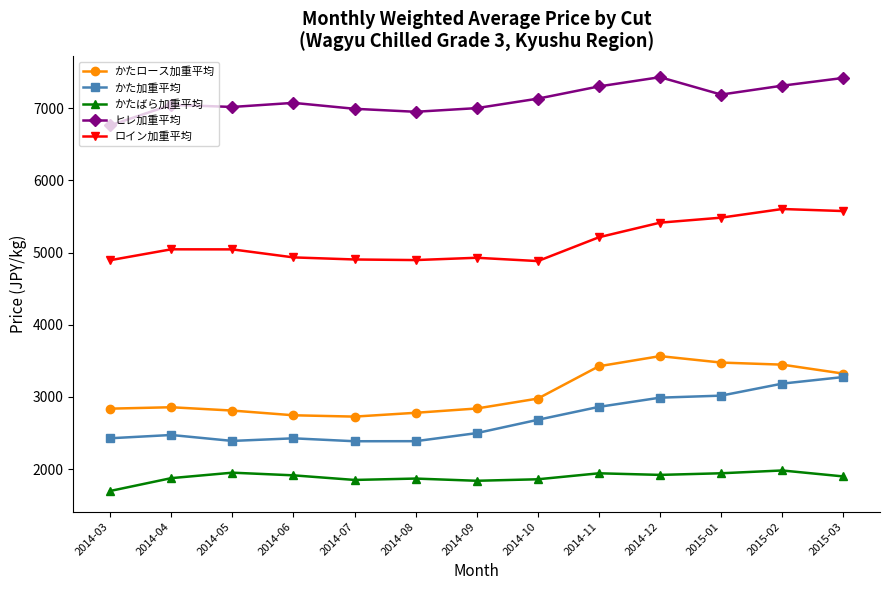

At 2014-03, list the series in order from smallest to largest.

かたばら加重平均, かた加重平均, かたロース加重平均, ロイン加重平均, ヒレ加重平均